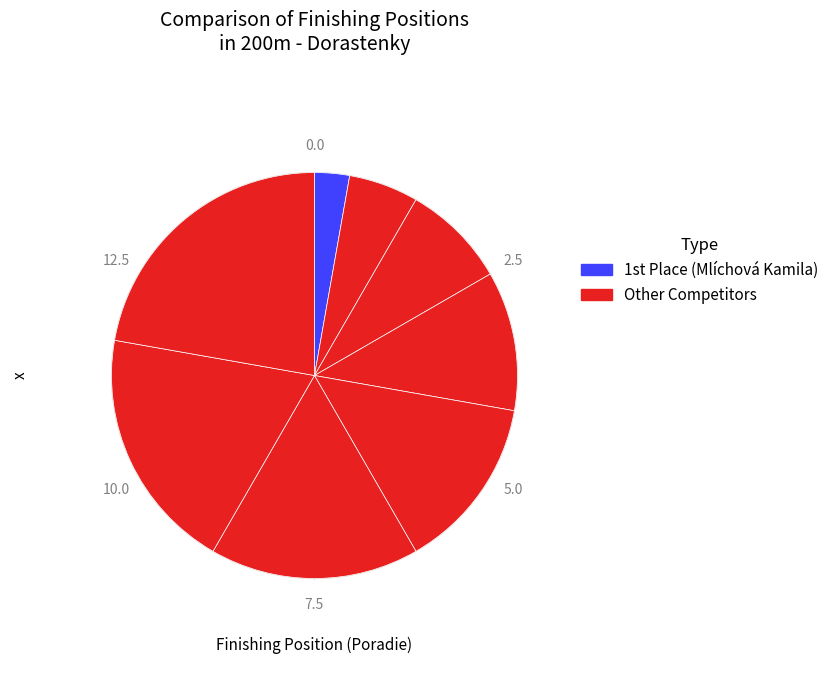

To the nearest percent, what is the difference between the largest and smallest slice percentages?

19%